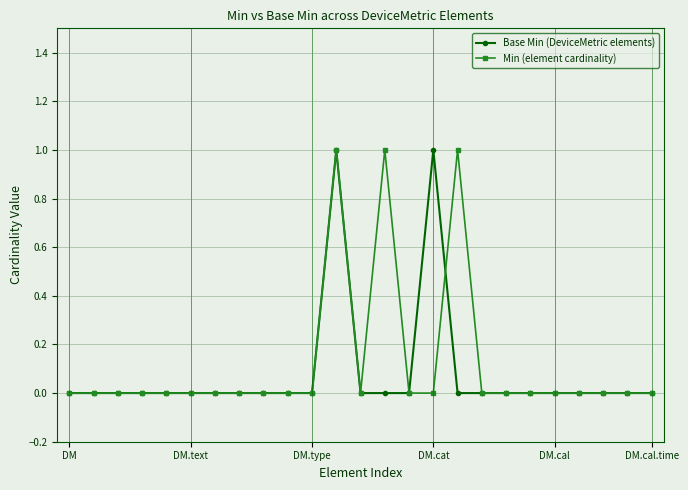

True or false: Base Min (DeviceMetric elements) has more than 0 points higher than both neighbors.

True